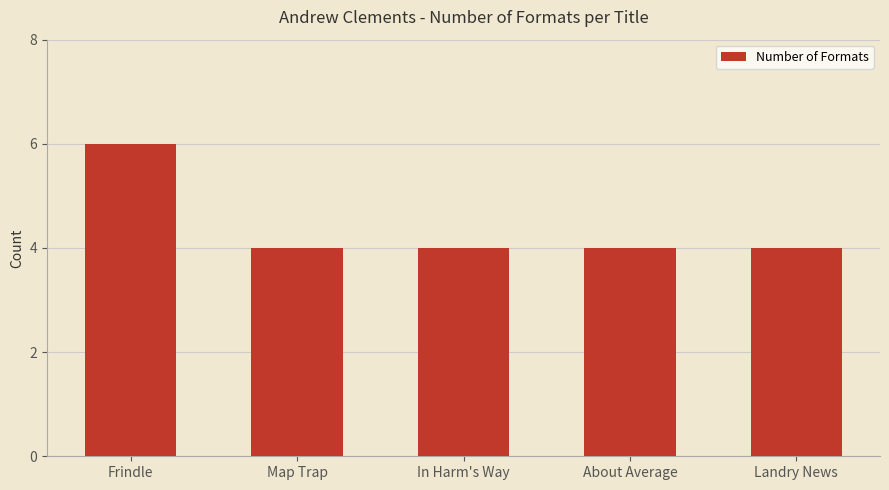

How many distinct data groups are displayed?

1